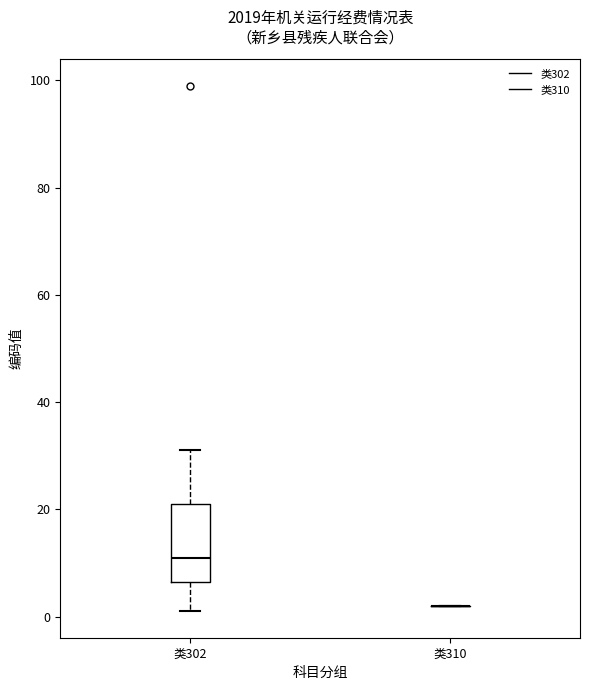

Reading left to right, read every box against the y-axis: the position of its median line, the range the box covers, and the ends of its whiskers. The values are not printed on the chart, so give them approximately, as read against the axis.

类302: median 12, box 6 to 22, whiskers 2 to 32
类310: box collapsed to a line at 2, whiskers 2 to 2